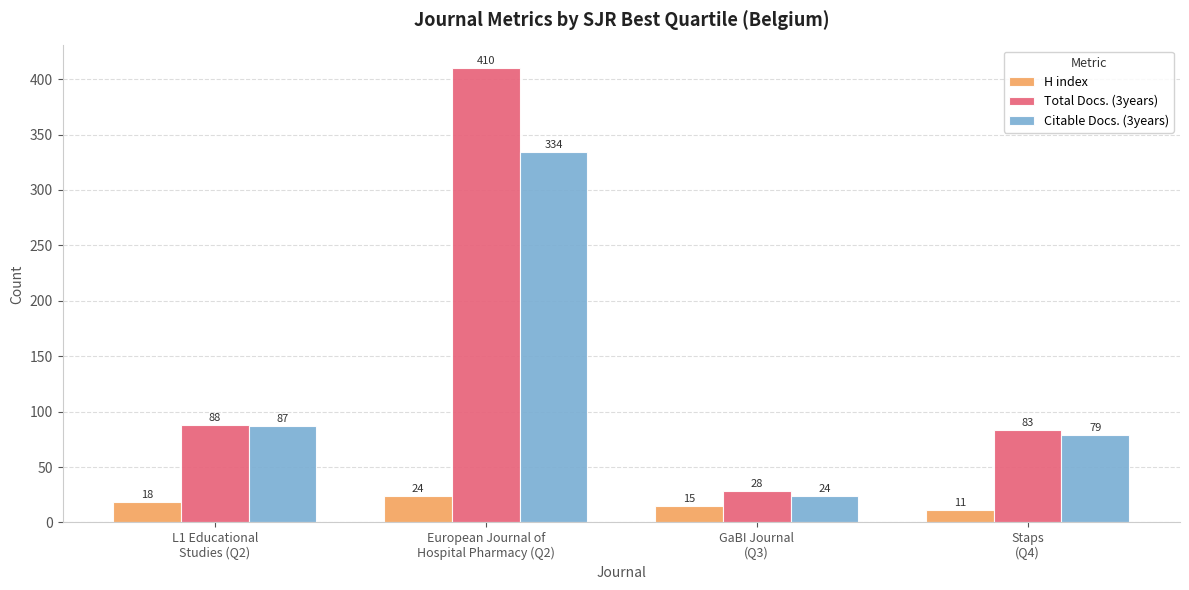

List the labels in order of H index value, largest first.

European Journal of
Hospital Pharmacy (Q2), L1 Educational
Studies (Q2), GaBI Journal
(Q3), Staps
(Q4)